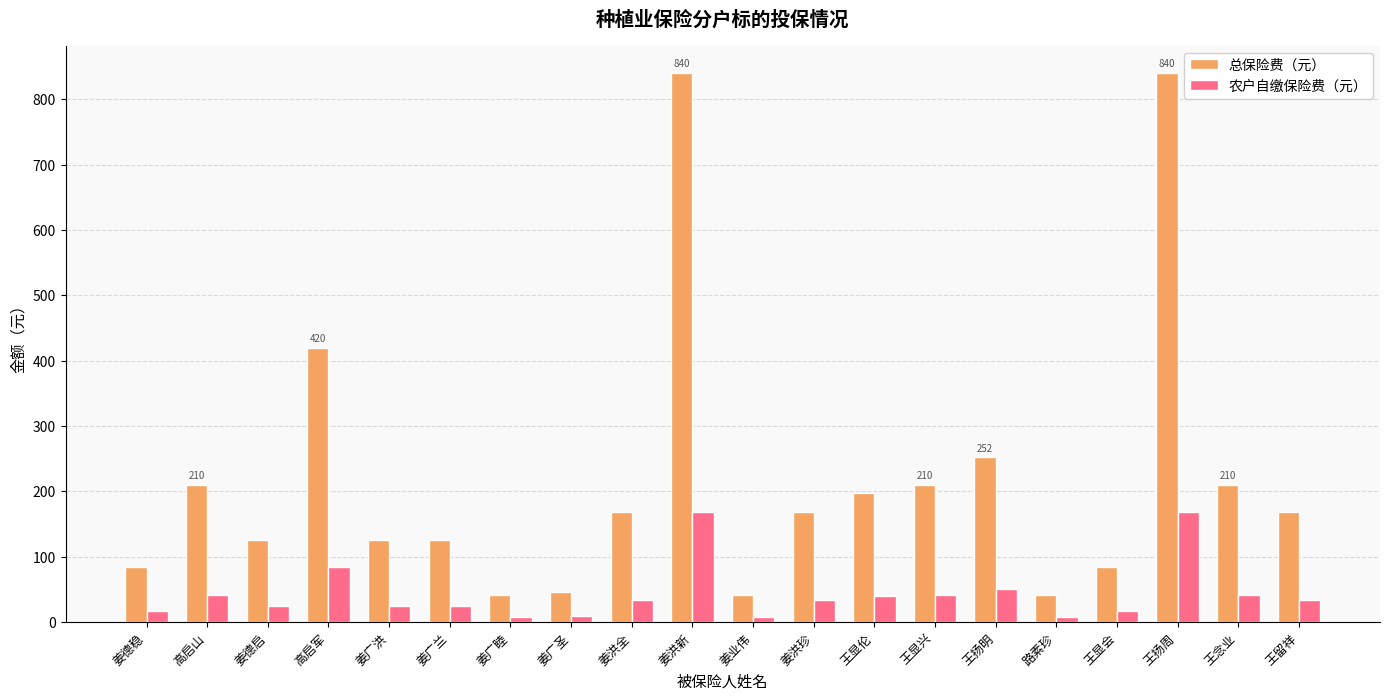

What is the total value across all series at 王显会?

100.8